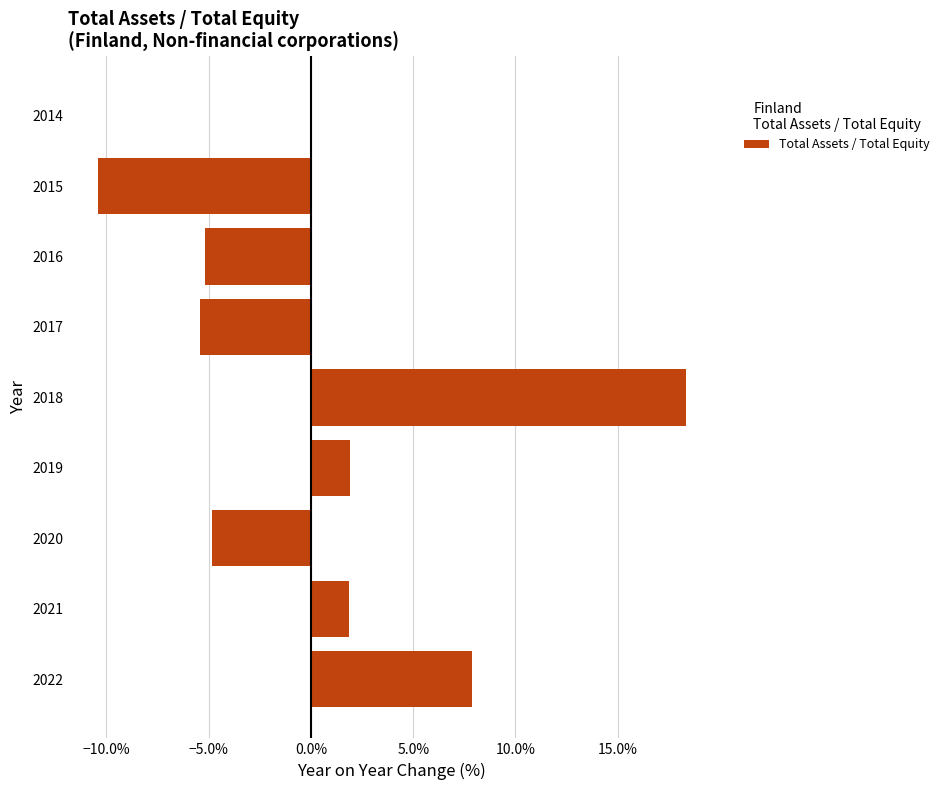

Are the bars horizontal?

Yes